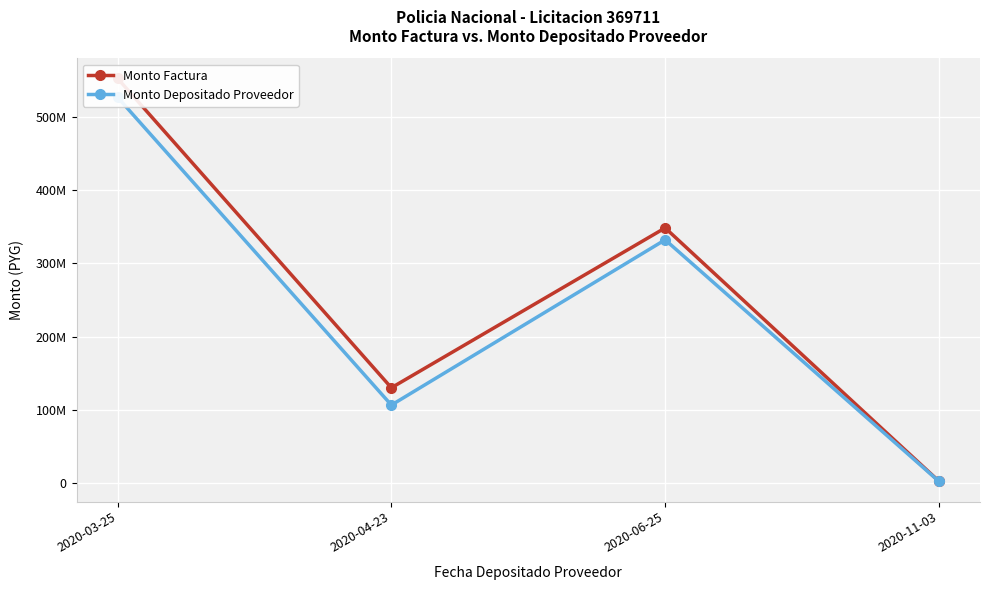

What is the sum of the Monto Factura values at 2020-04-23 and 2020-11-03?

133240320